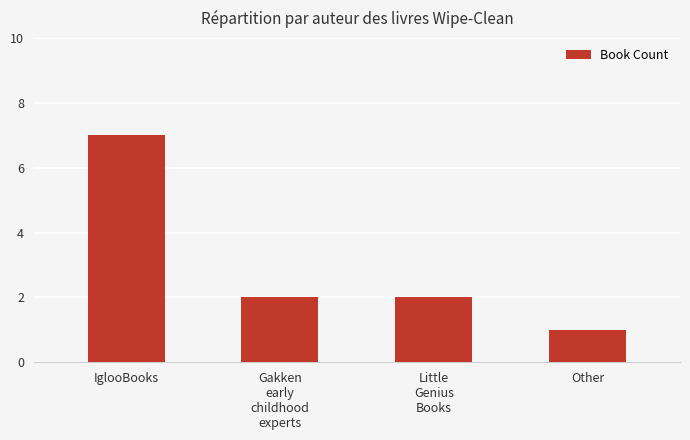

How many data points does each series have?

4